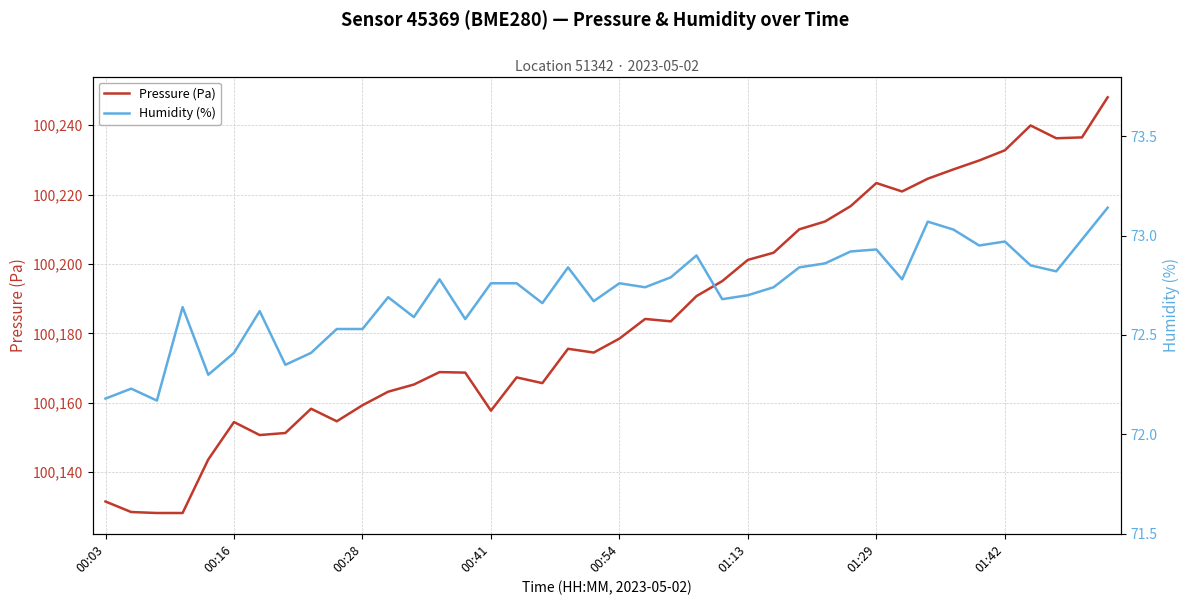

What is the lowest value of the Pressure (Pa) series?

100128.2